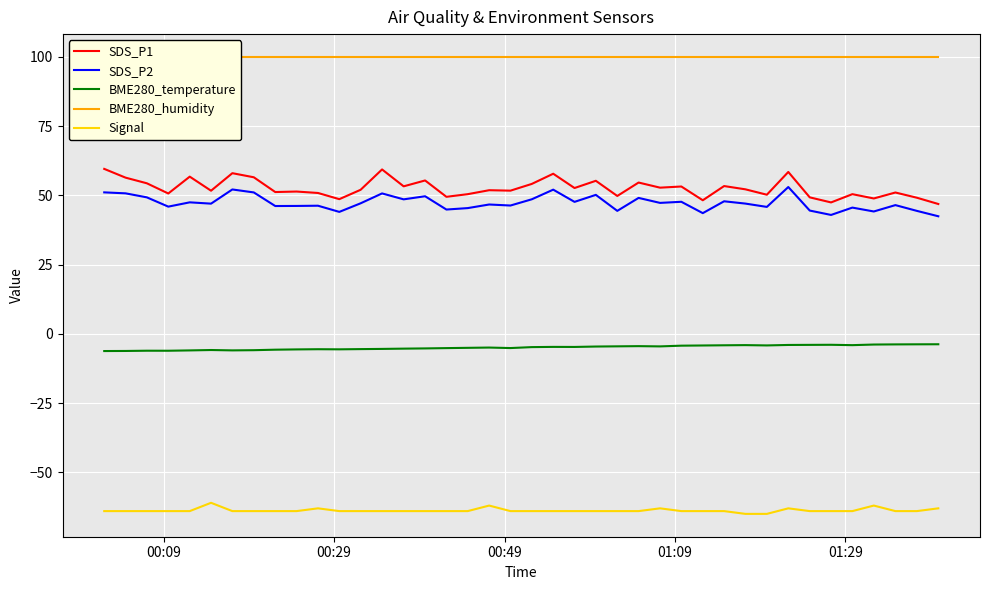

How many categories are shown in the chart?

40